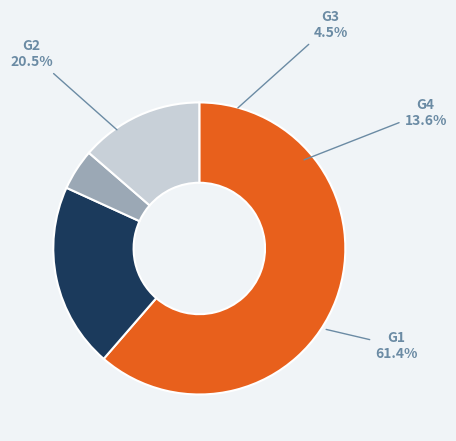

True or false: G3 accounts for 1% of the total.

False